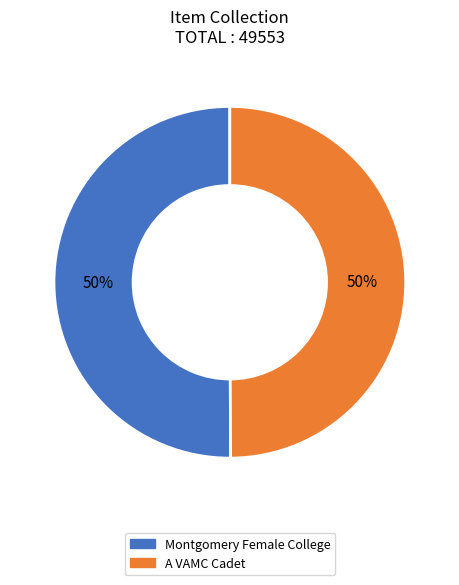

True or false: Montgomery Female College accounts for 45% of the total.

False